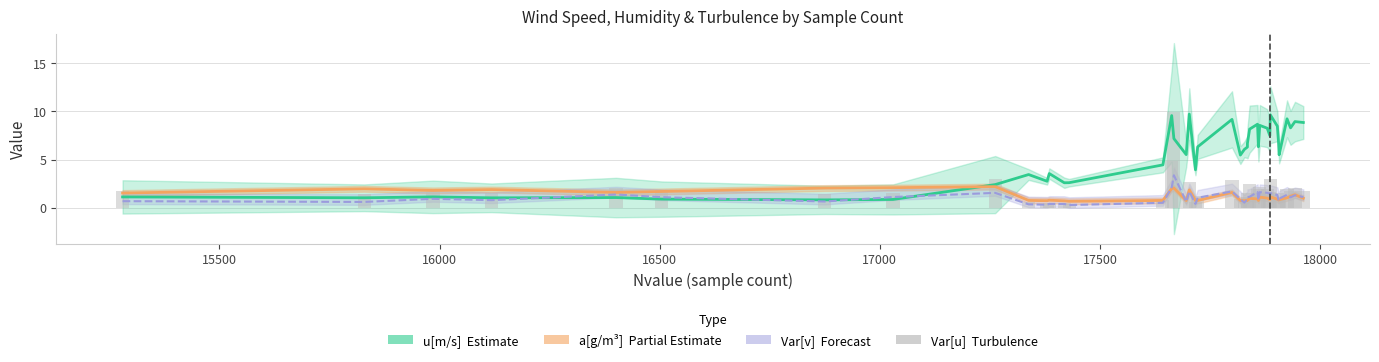

Does the chart contain any negative values?

No